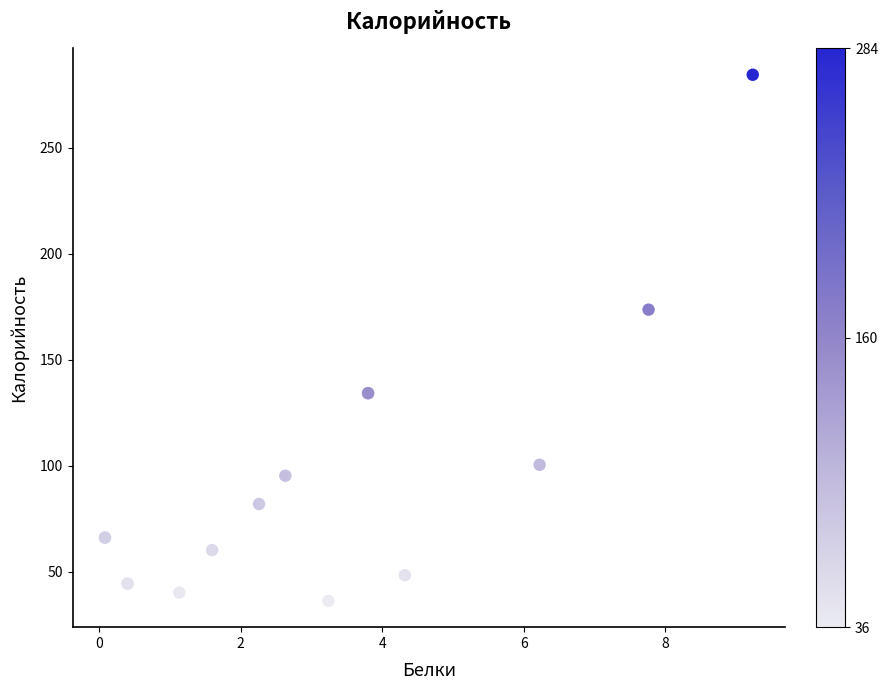

What Y value in the scatter plot is closest to 160?

173.6